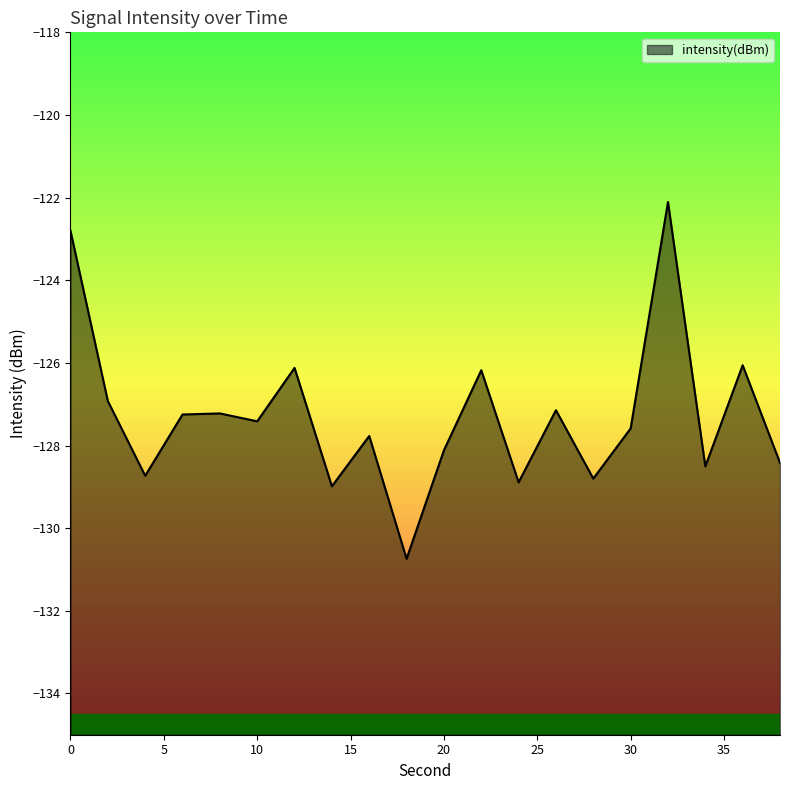

How many interior local valleys (lower than both neighbors) does the data have?

7